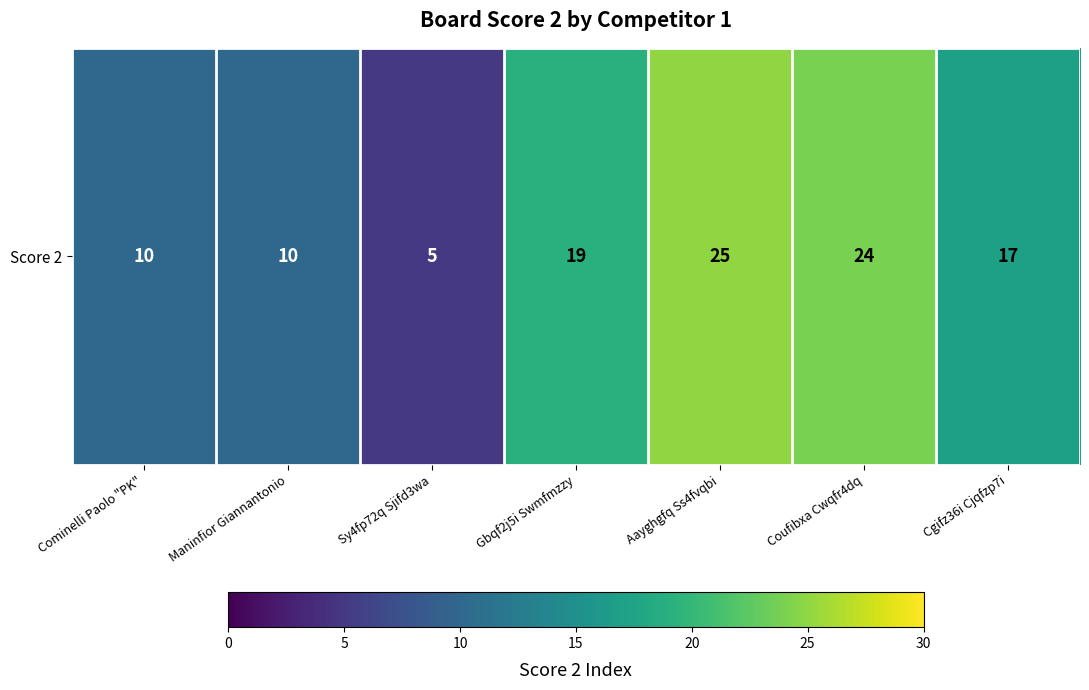

What value does the data have at Gbqf2j5i Swmfmzzy, to the nearest 10?

20